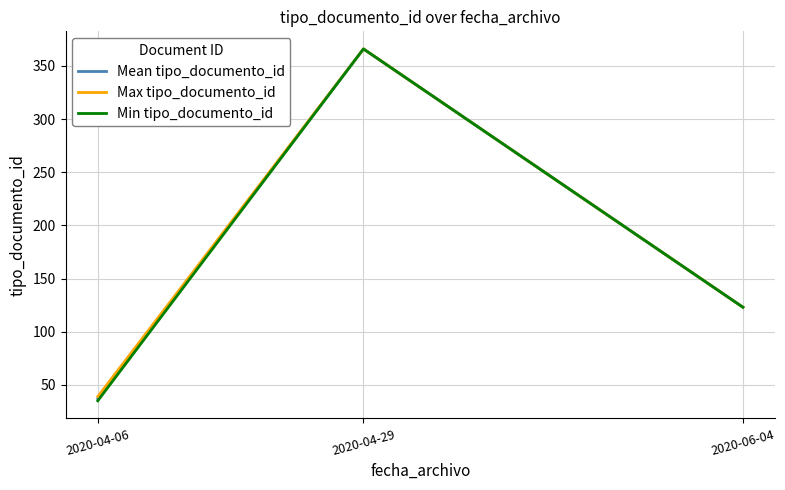

At which category is the sum across all series the highest?

2020-04-29